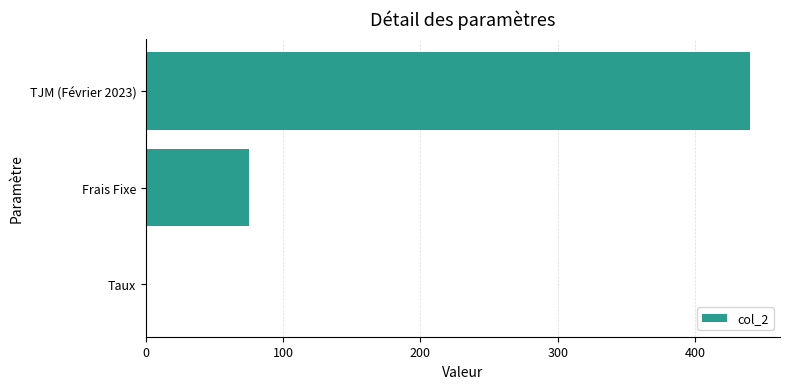

What is the sum of all values?

515.1